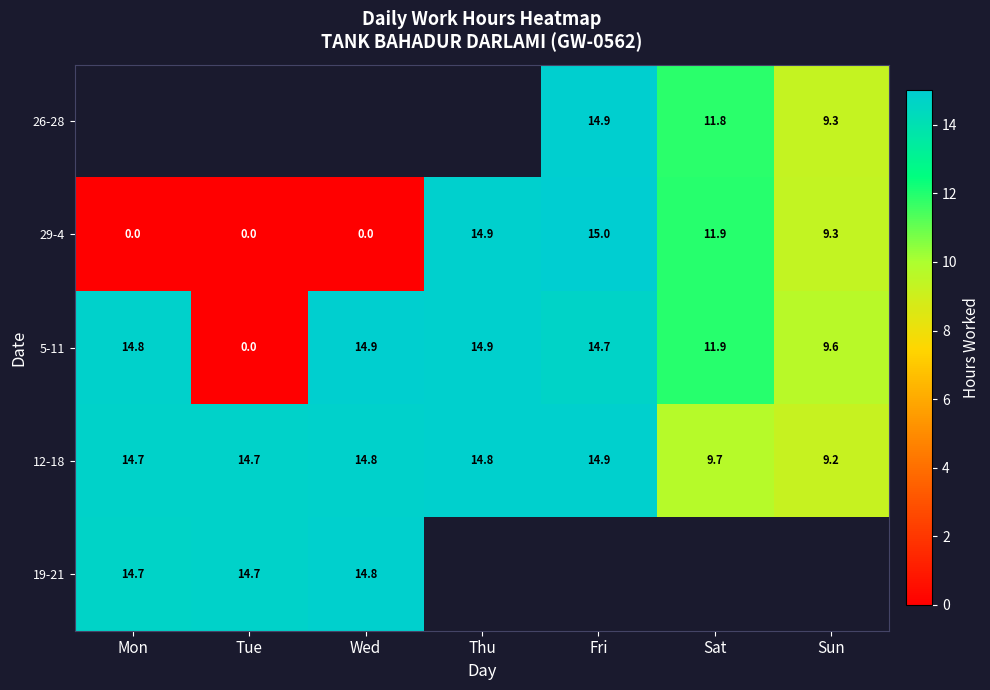

At which label does 12-18 reach its minimum?

Sun